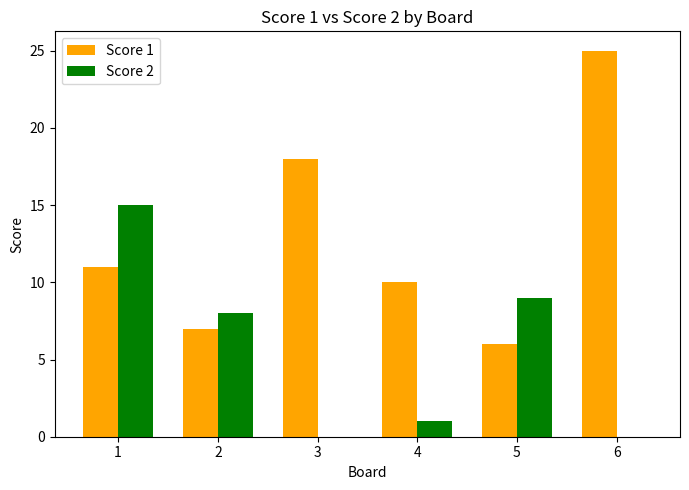

Where does the Score 2 series first go above 8?

1